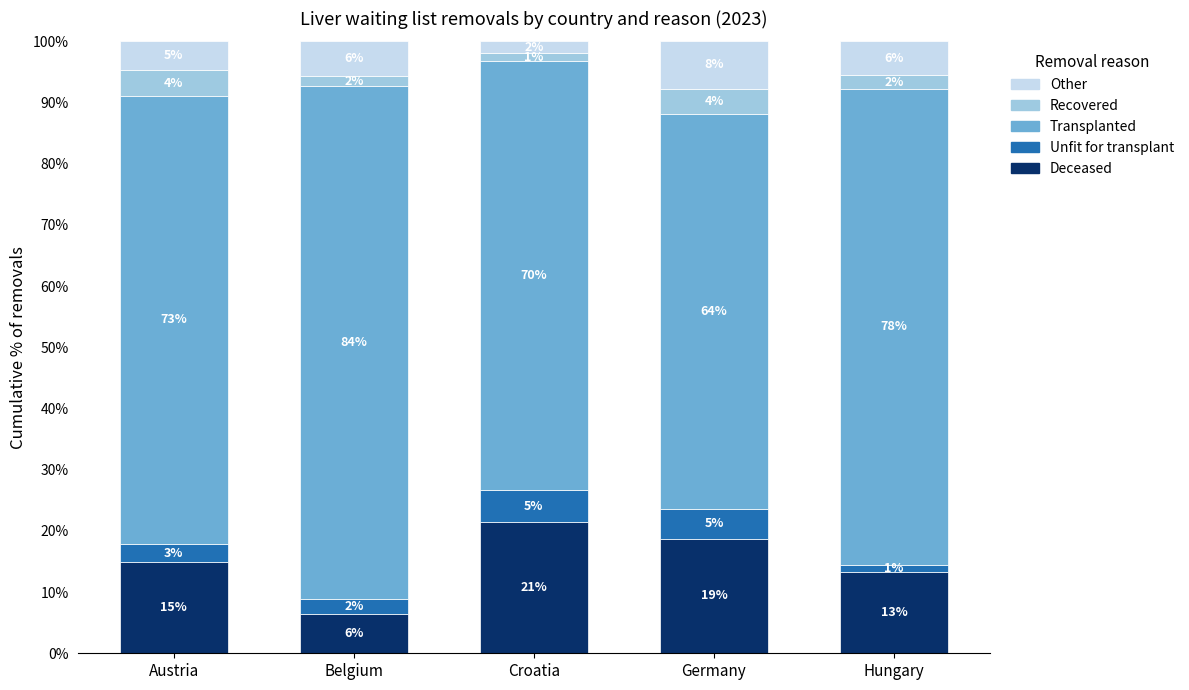

At which label is Unfit for transplant closest to 3?

Austria